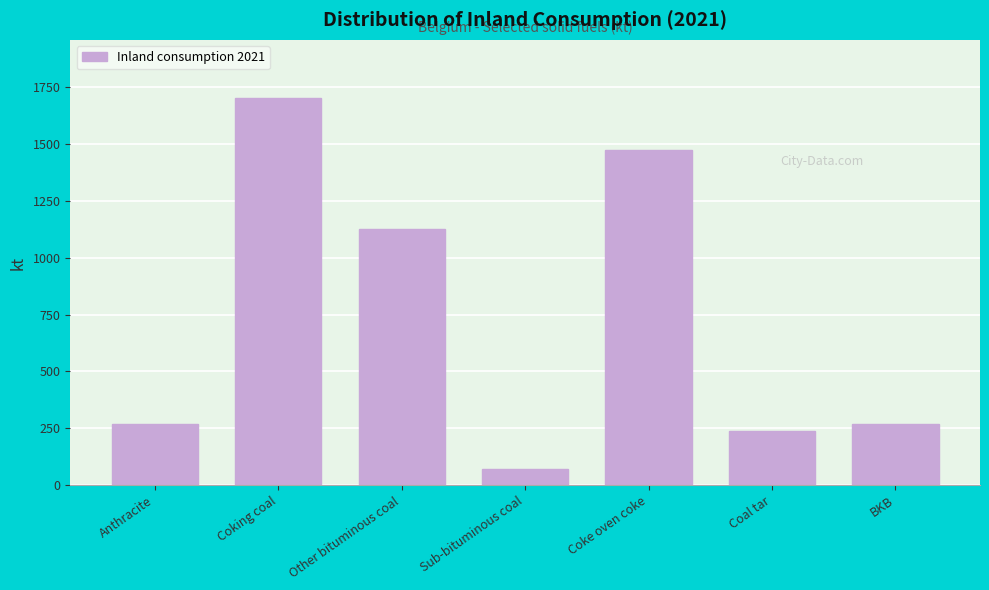

At which category does the chart reach its peak across all series?

Coking coal